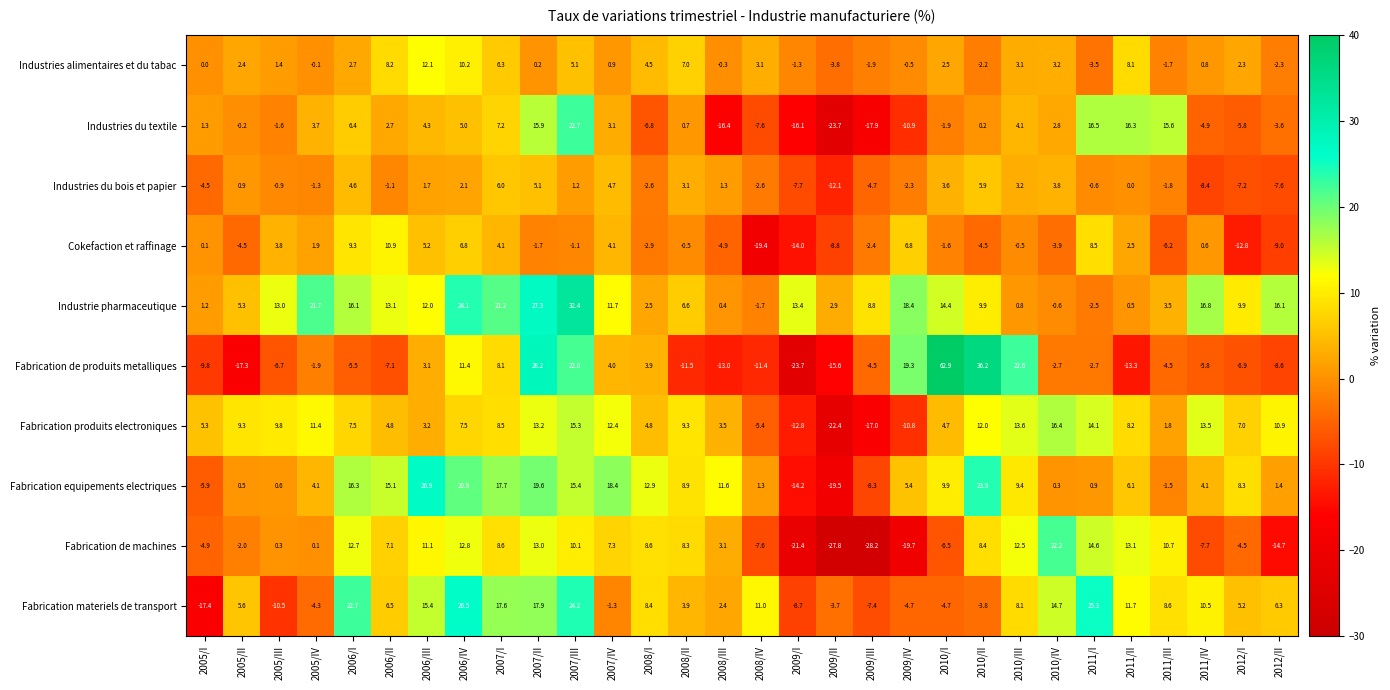

Is it true that Industrie pharmaceutique equals 2.5 at 2008/I?

True